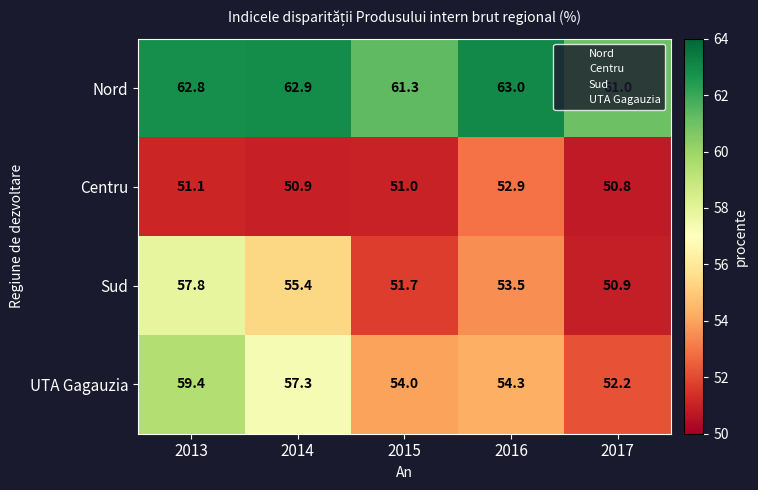

What is the difference between the UTA Gagauzia values at 2017 and 2013?

7.2